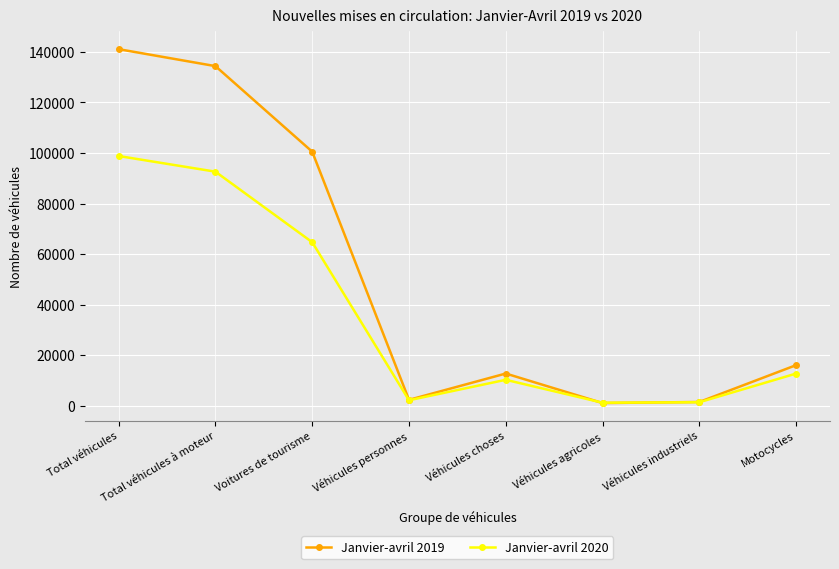

At which label does Janvier-avril 2020 first exceed 12760?

Total véhicules